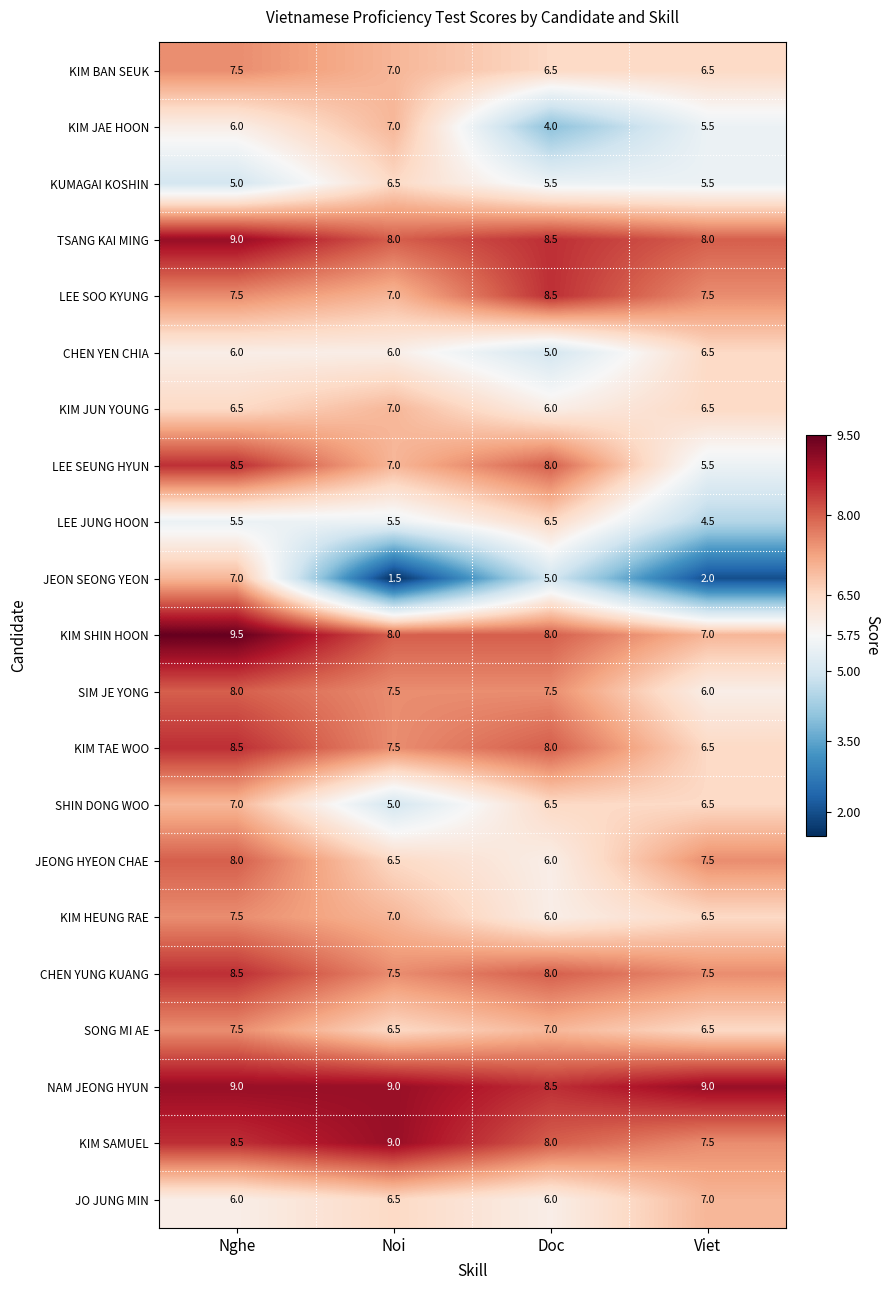

What is the maximum value shown in the chart?

9.5